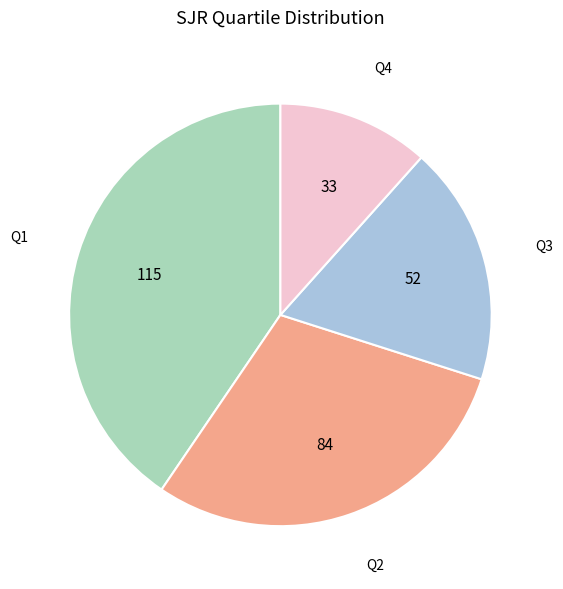

Does any single category account for the majority?

No